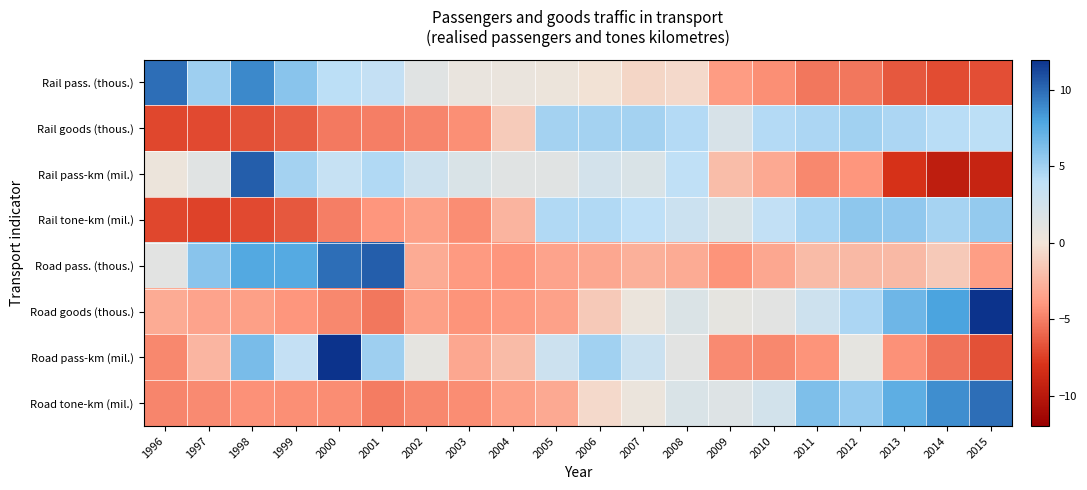

Which has a higher value, 2009 or 1997?

1997